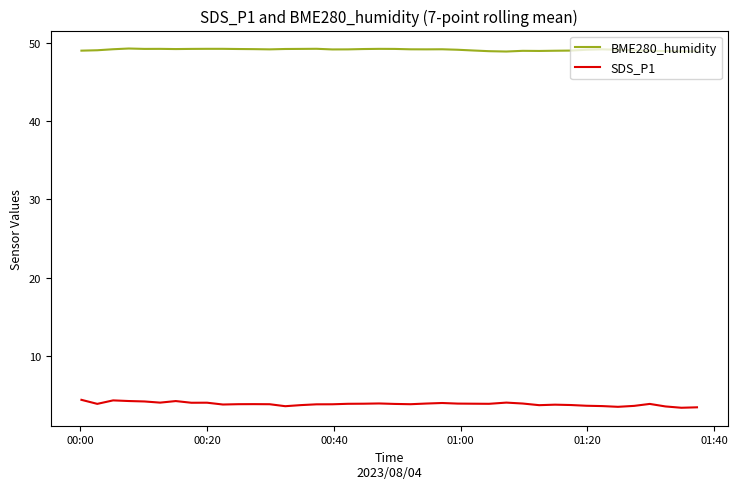

True or false: SDS_P1 and BME280_humidity cross at least once.

False